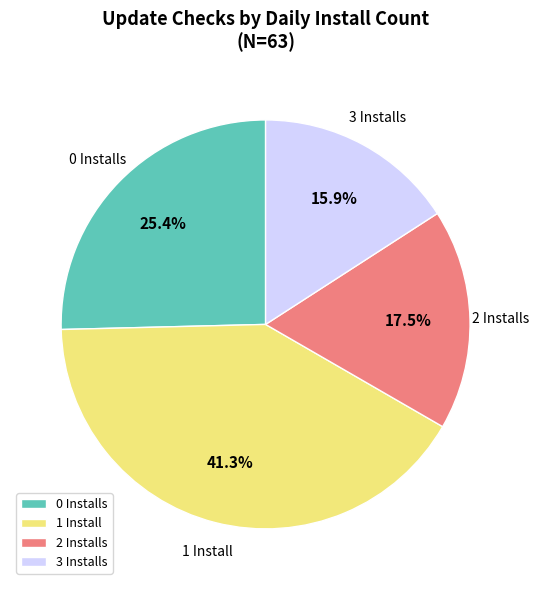

What percentage is NOT represented by 1 Install?

58.7%